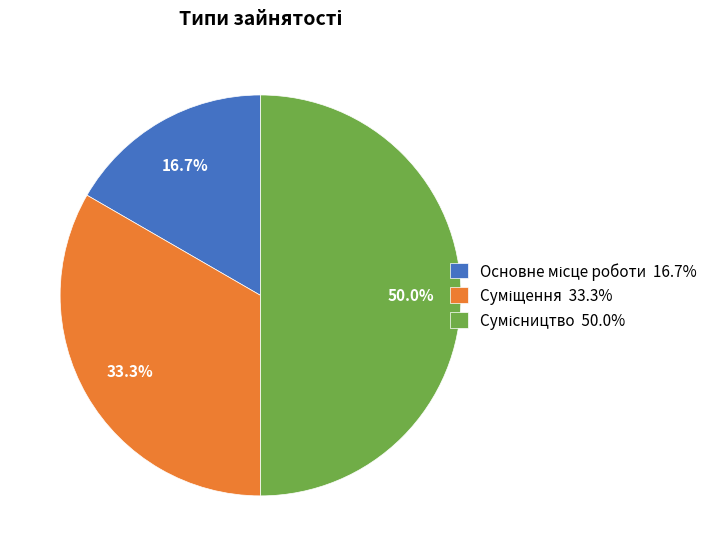

To the nearest percent, what percentage of the pie is Основне місце роботи?

17%